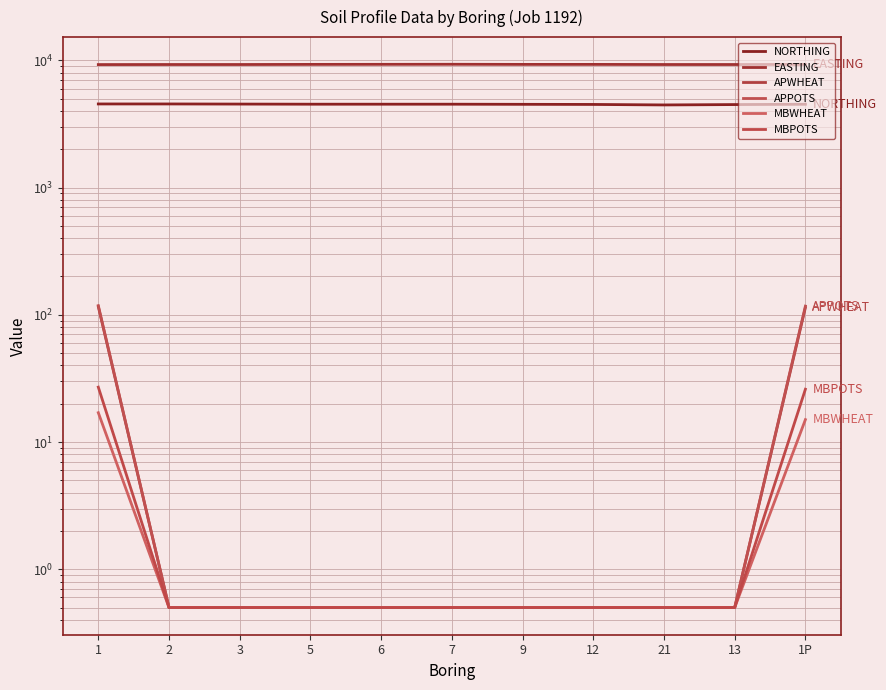

Which series has the widest spread of values?

APPOTS